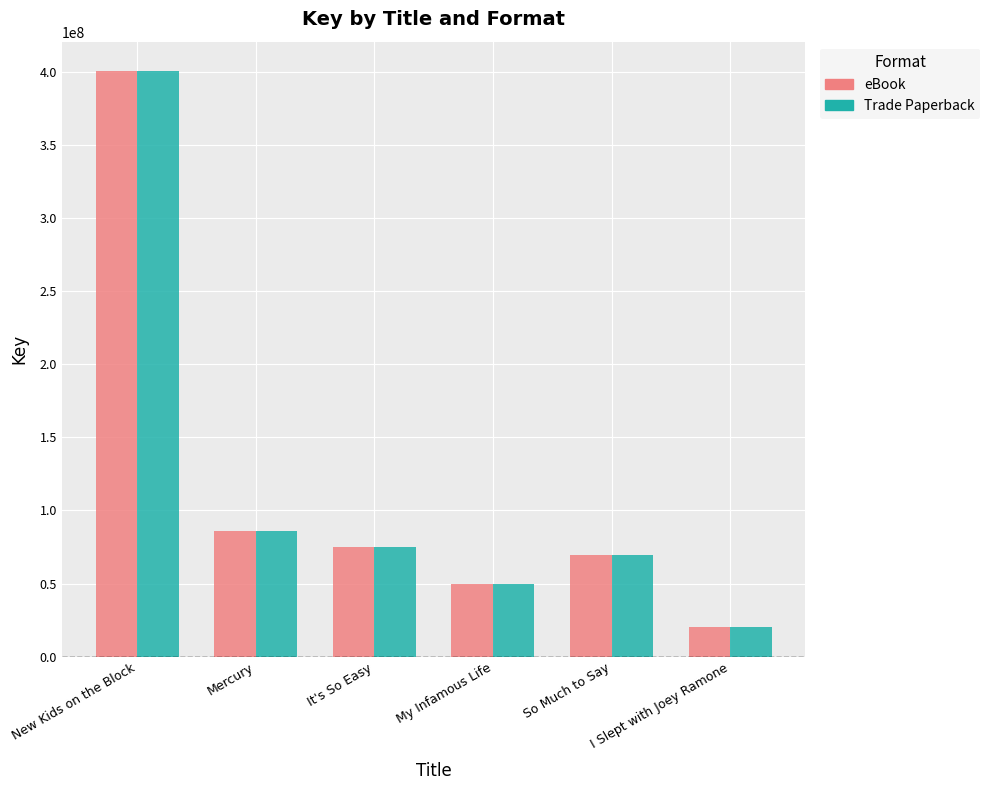

Is the value of eBook at I Slept with Joey Ramone greater than the value of Trade Paperback at My Infamous Life?

No